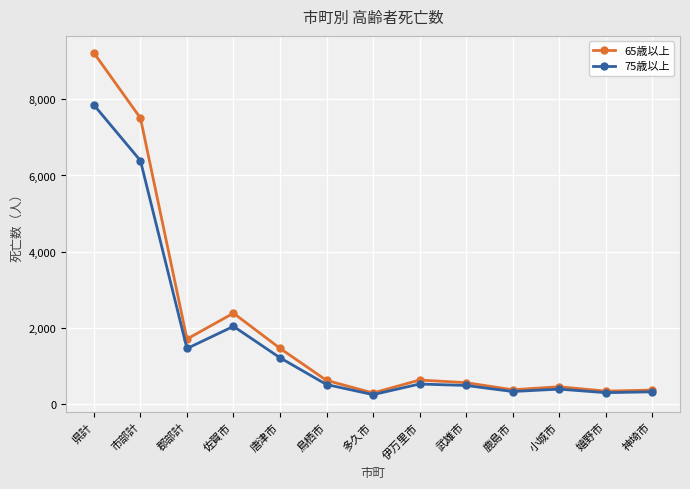

Where does the 75歳以上 series first go above 515?

県計